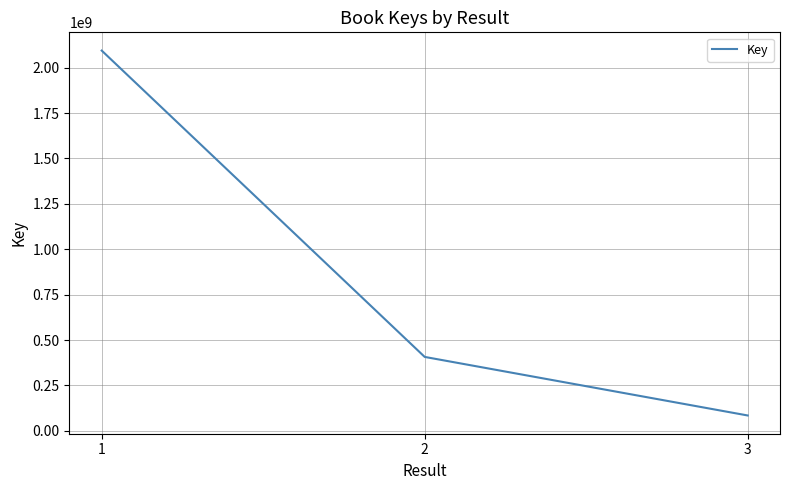

Reading right to left, what are all the values shown in this chart?

3=84482774	2=407007952	1=2094168630